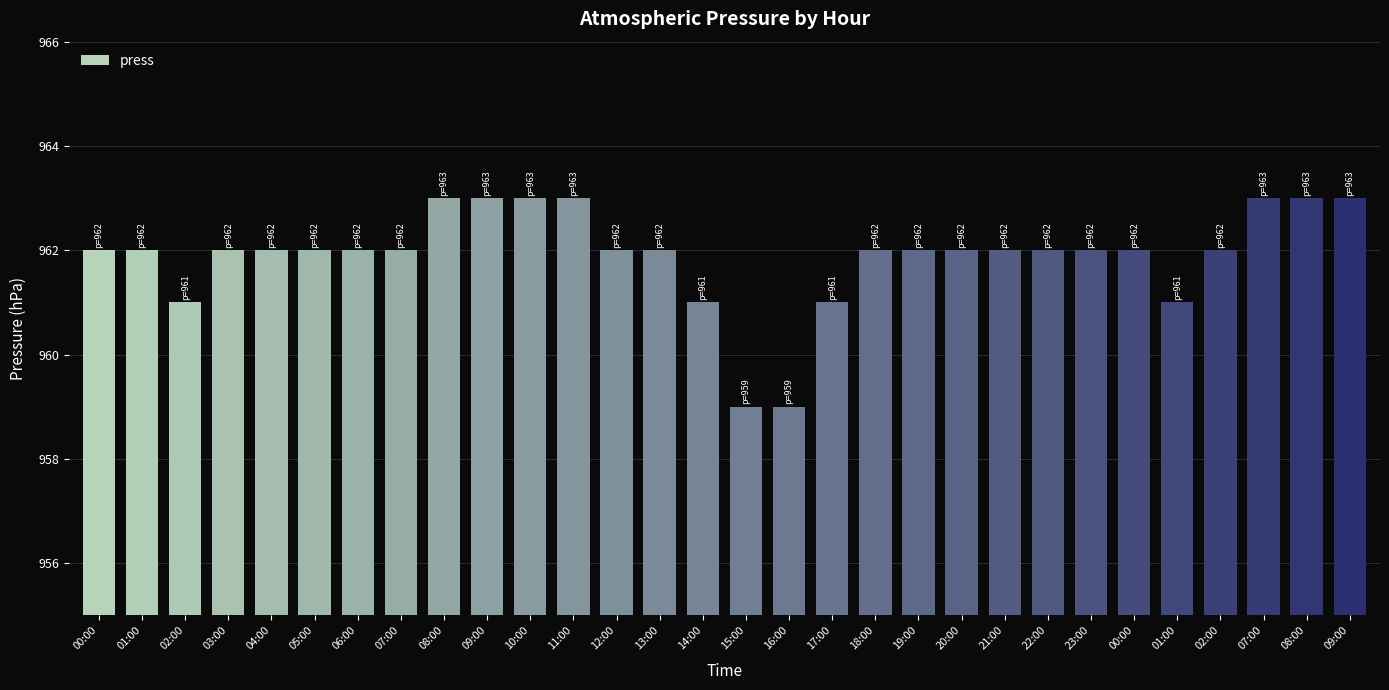

Where does the data first go above 962?

08:00